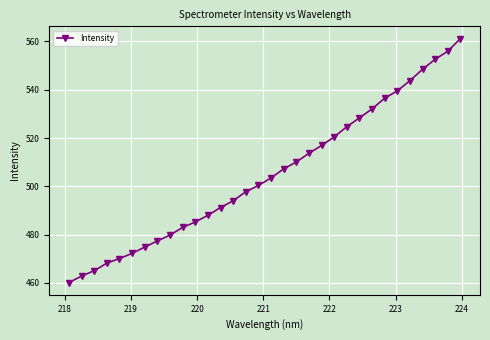

What is the average value?

505.2